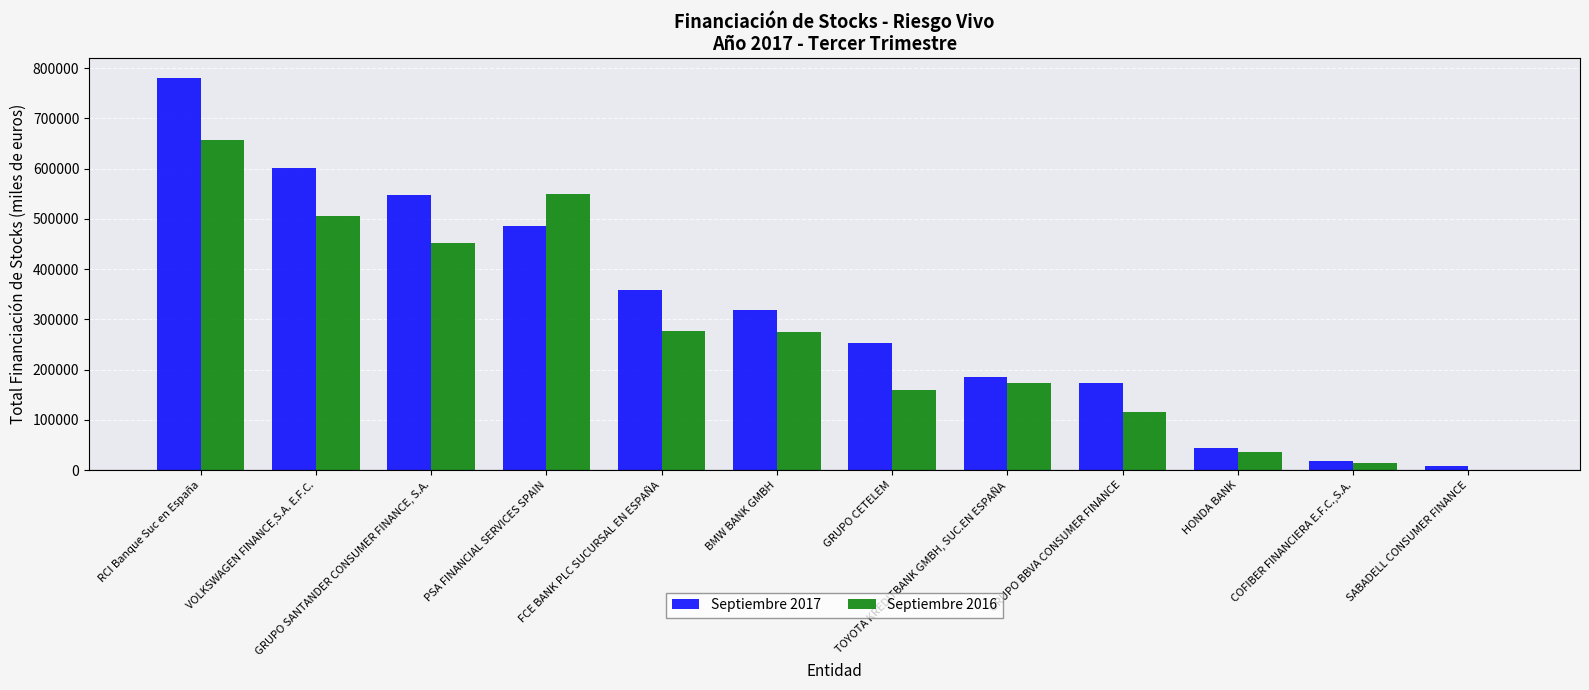

The Septiembre 2016 series shows 506485.2 at VOLKSWAGEN FINANCE,S.A. E.F.C.. True or false?

True